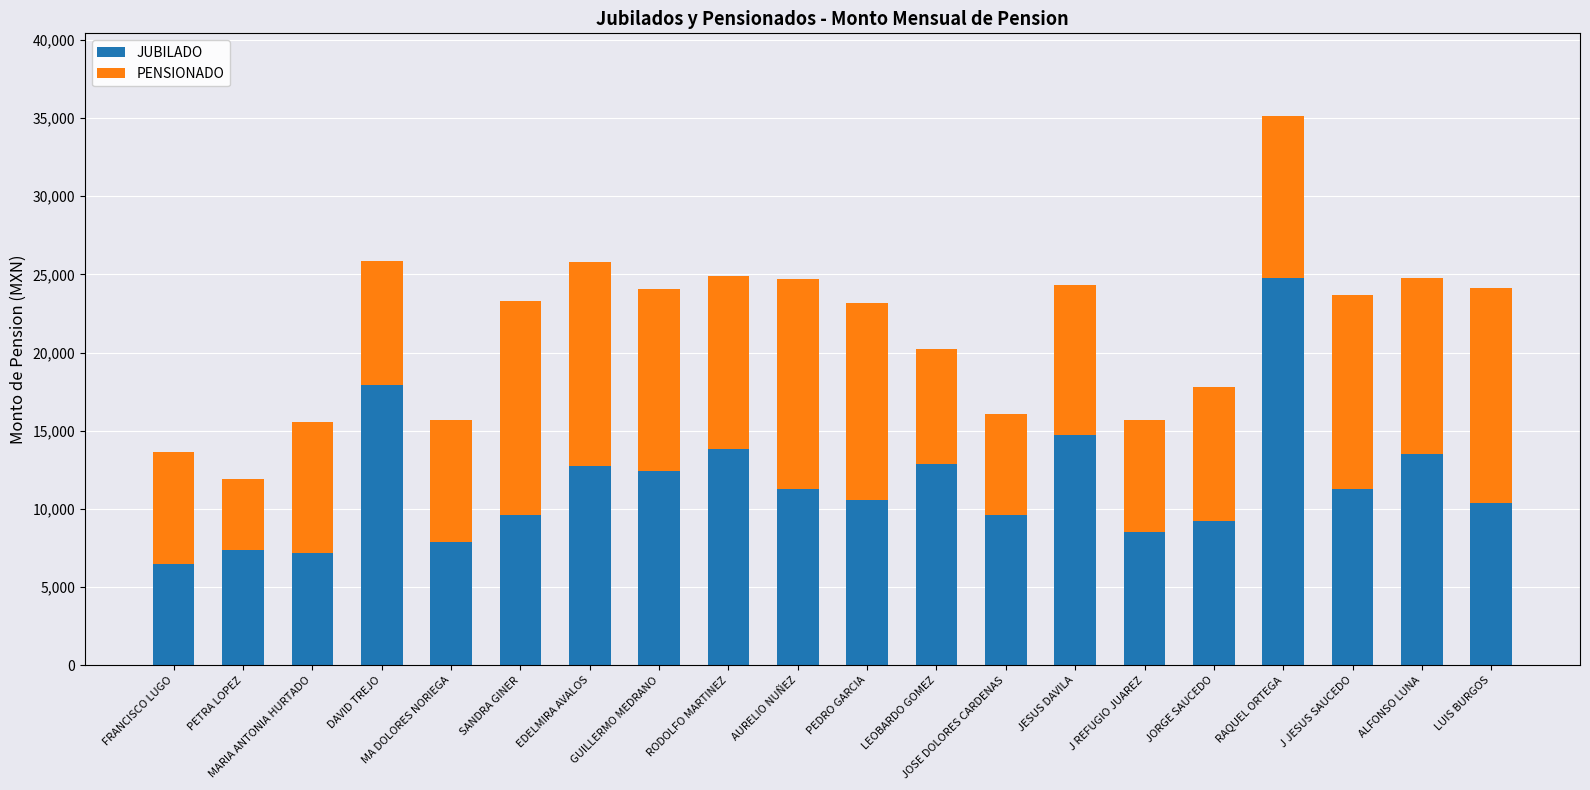

Are the bars horizontal?

No